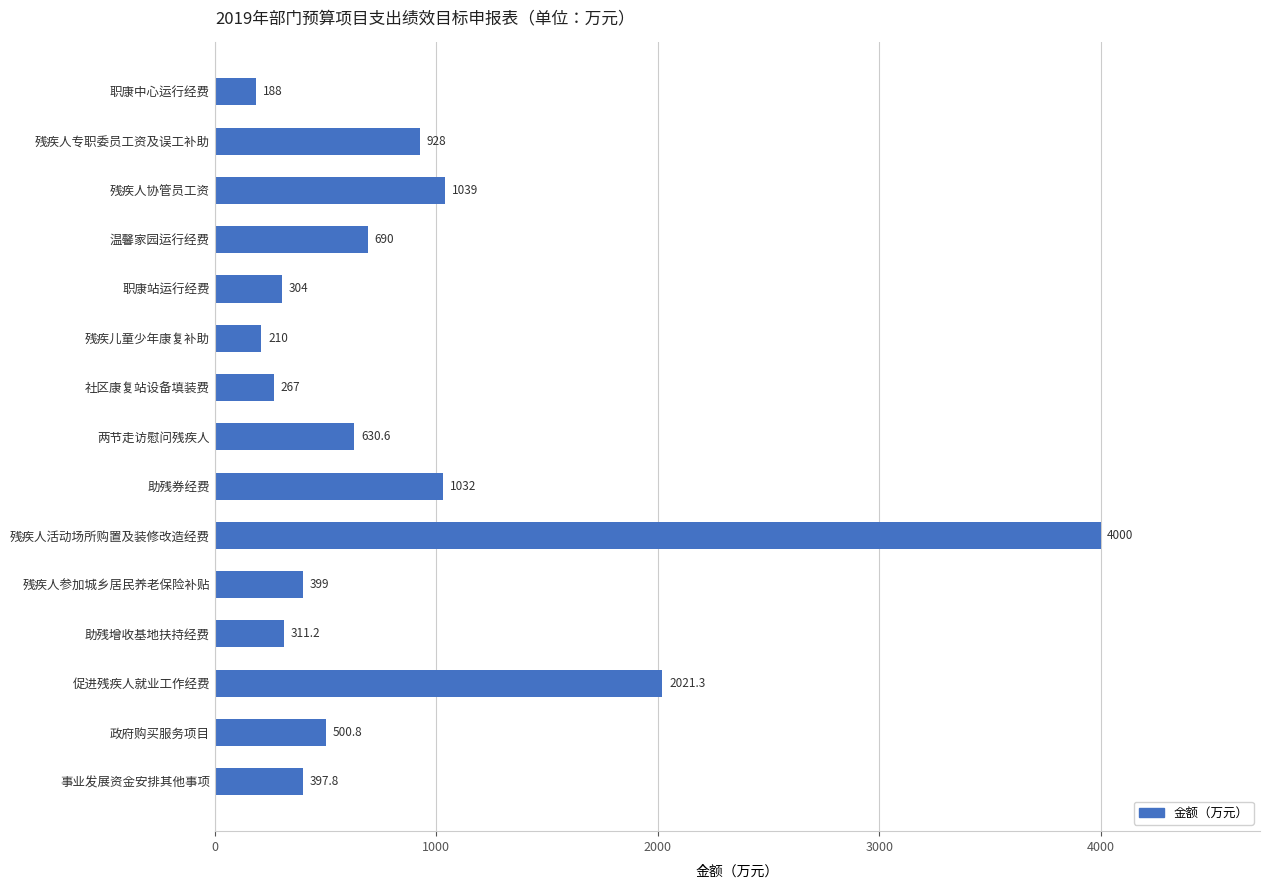

Reading top to bottom, transcribe all the data shown in this chart.

职康中心运行经费=188.0	残疾人专职委员工资及误工补助=928.0	残疾人协管员工资=1039.0	温馨家园运行经费=690.0	职康站运行经费=304.0	残疾儿童少年康复补助=210.0	社区康复站设备填装费=267.0	两节走访慰问残疾人=630.6	助残券经费=1032.0	残疾人活动场所购置及装修改造经费=4000.0	残疾人参加城乡居民养老保险补贴=399.0	助残增收基地扶持经费=311.2	促进残疾人就业工作经费=2021.3	政府购买服务项目=500.8	事业发展资金安排其他事项=397.8